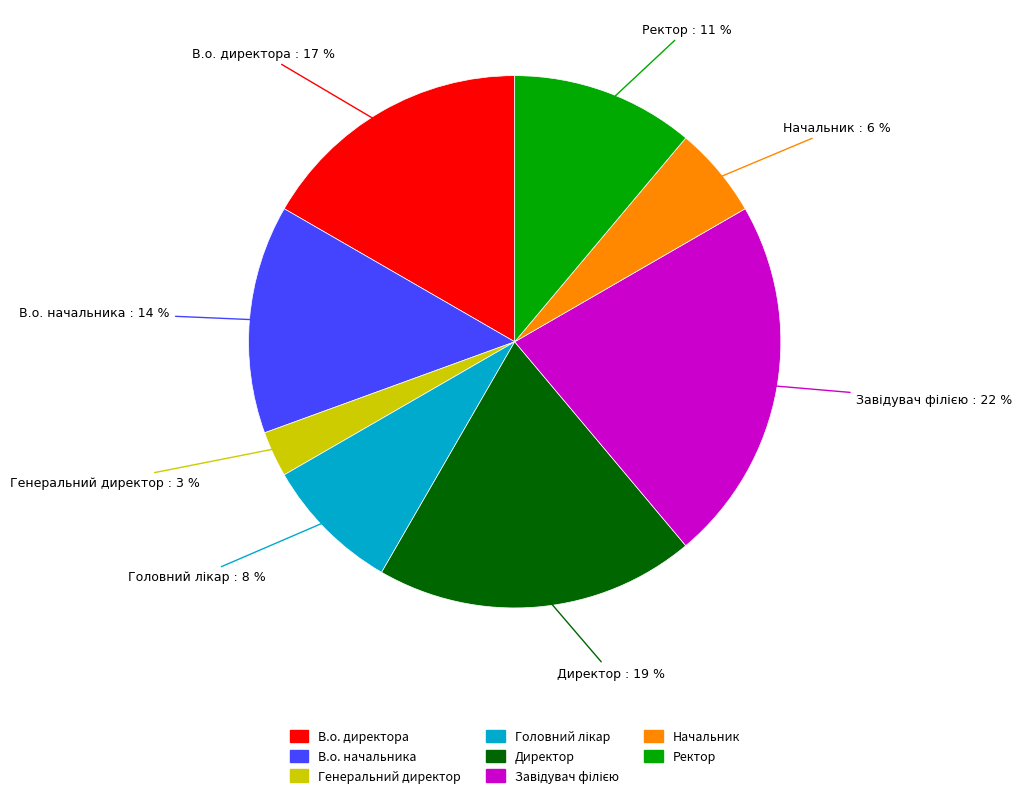

Do Директор and В.о. начальника together represent more than half of the pie?

No